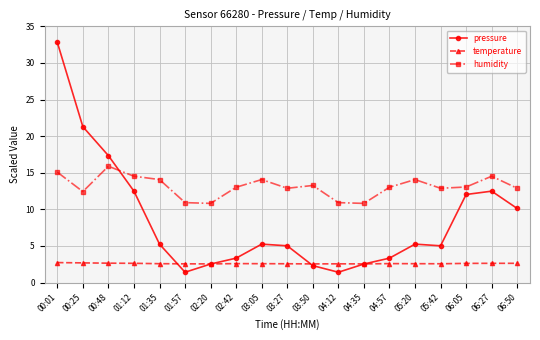

What is the difference between the highest and lowest values at 00:25?

18.6